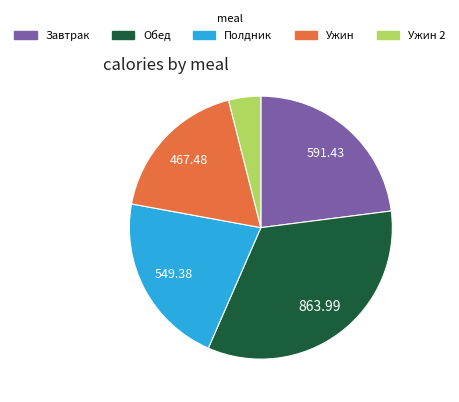

Is there a majority slice in this chart?

No